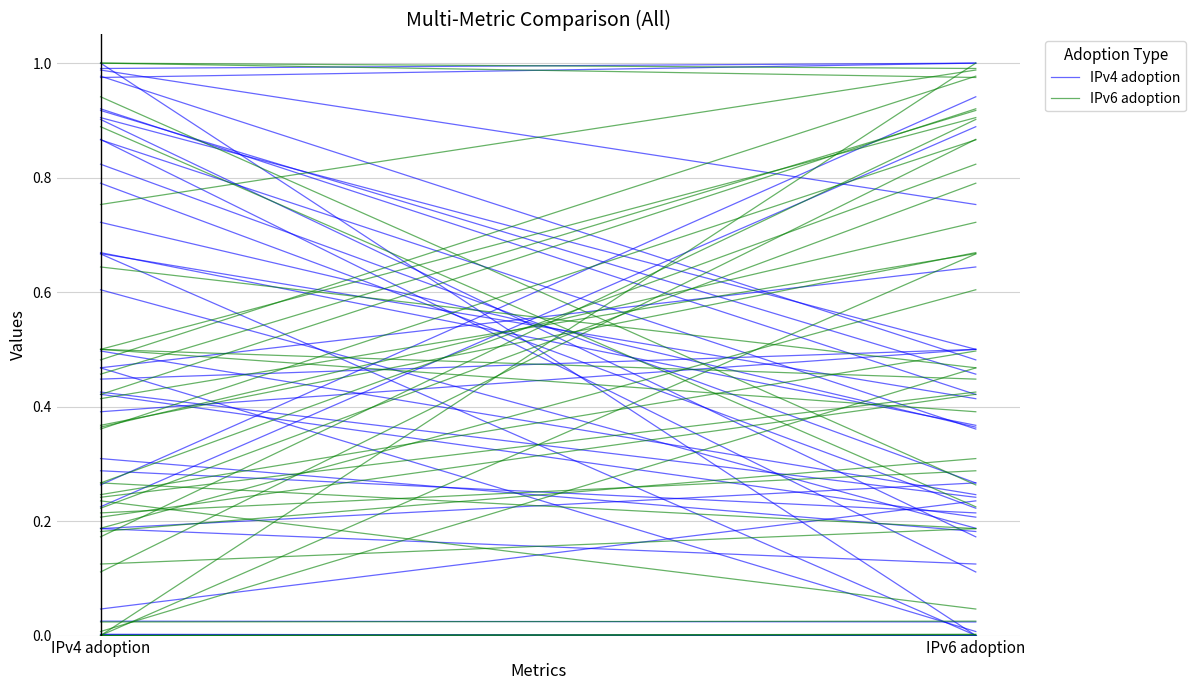

Reading left to right, list all the values displayed in this chart.

IPv4 adoption: IPv4 adoption=0.0	IPv6 adoption=0.2
IPv6 adoption: IPv4 adoption=0.2	IPv6 adoption=0.0